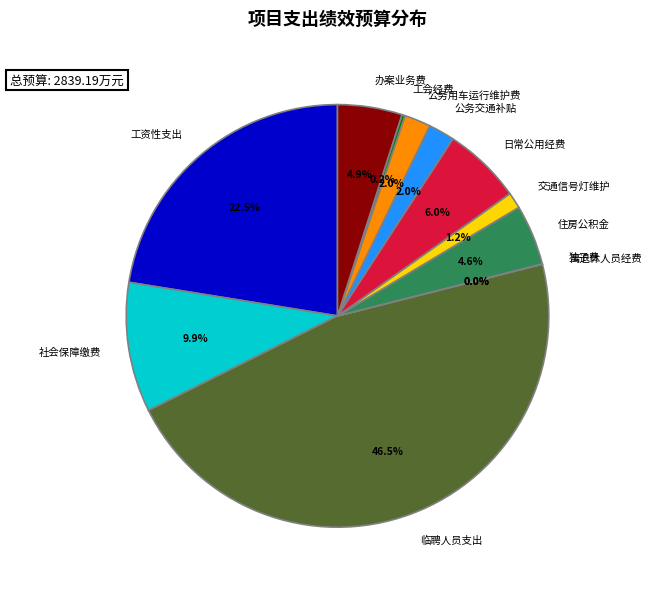

What is the largest slice in the pie chart?

临聘人员支出